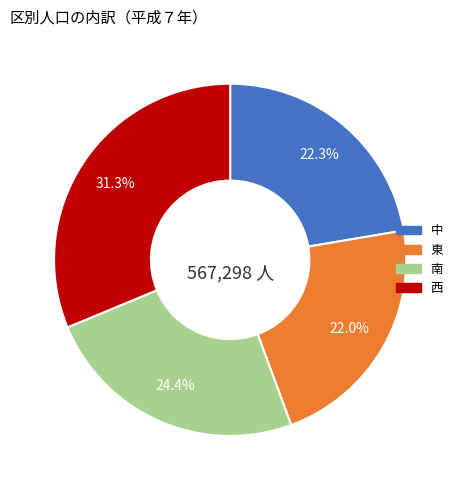

How many slices are in this pie chart?

4